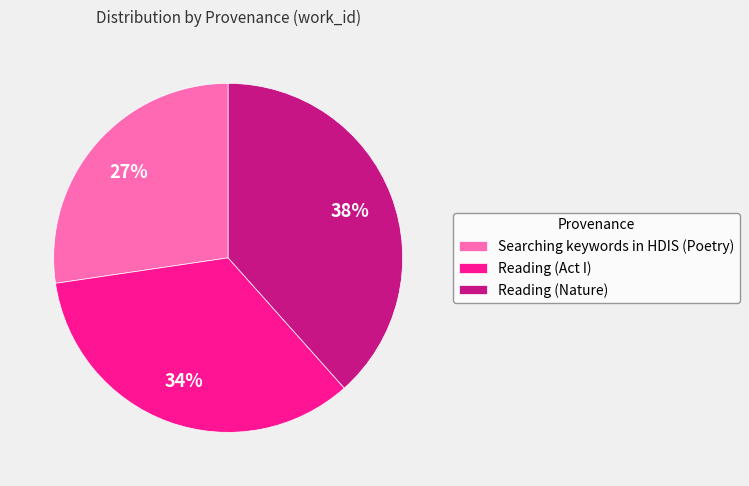

How many slices are in this pie chart?

3